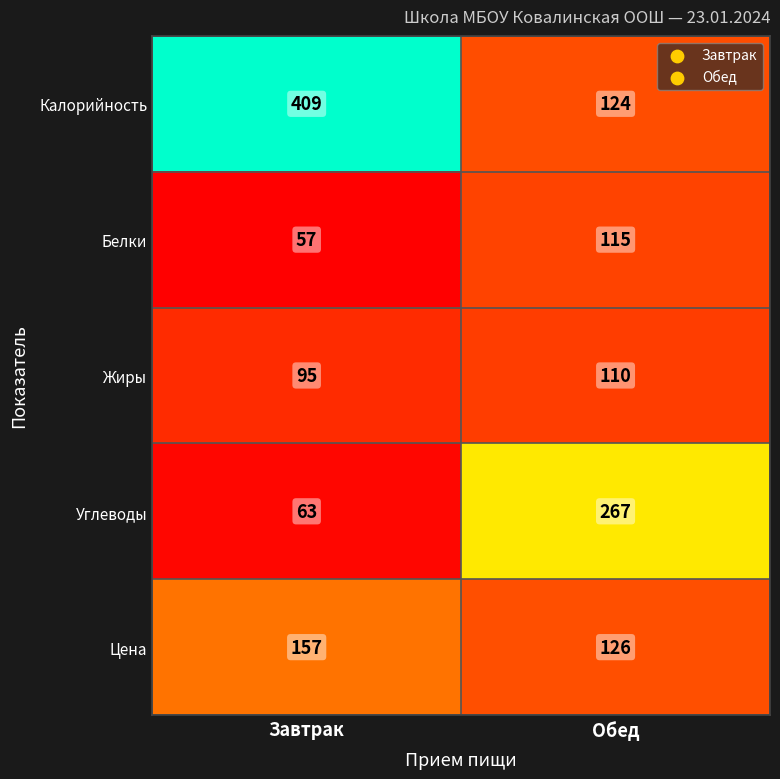

Reading left to right, list all the values displayed in this chart.

Завтрак: 409	57	95	63	157
Обед: 124	115	110	267	126